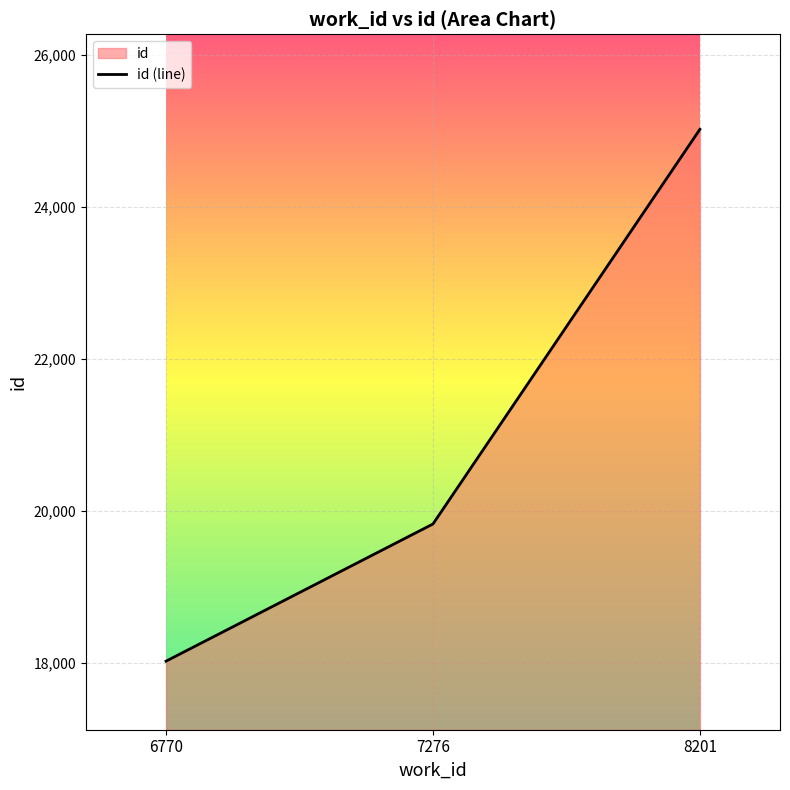

What is the ratio of the value at 7276 to the value at 8201?

0.8